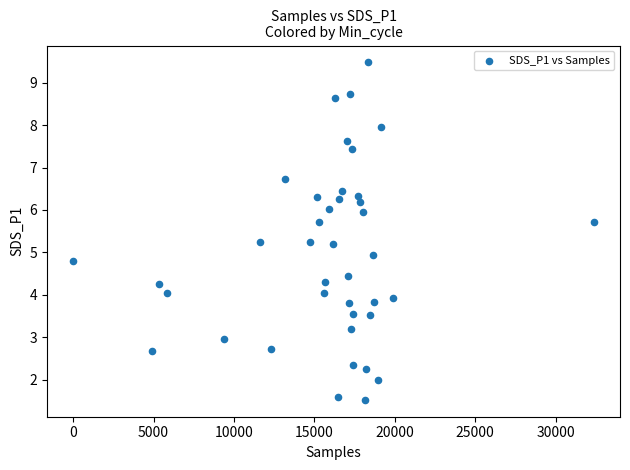

What is the range of Y values (max minus min)?

8.0